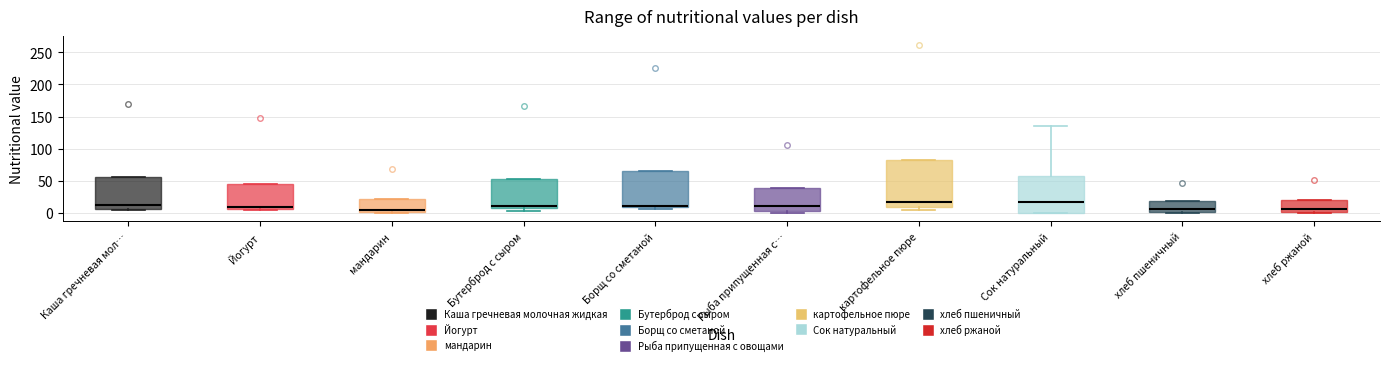

Where is the lower edge of the box for Каша гречневая мол… on the y-axis? The values are not printed on the chart, so give them approximately, as read against the axis.

5